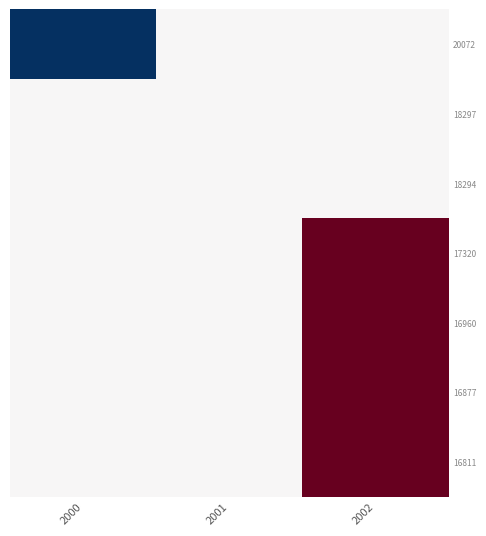

How many distinct data groups are displayed?

7